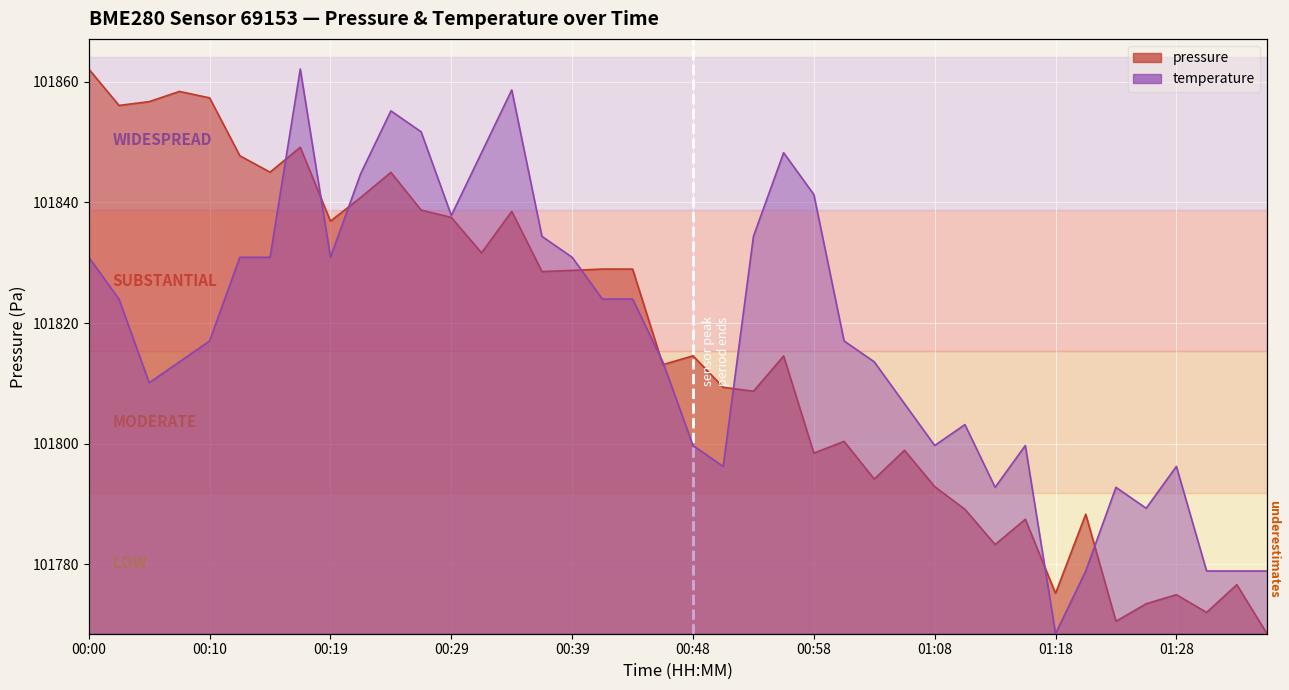

The value of temperature at 01:31 is 182668.5. True or false?

False